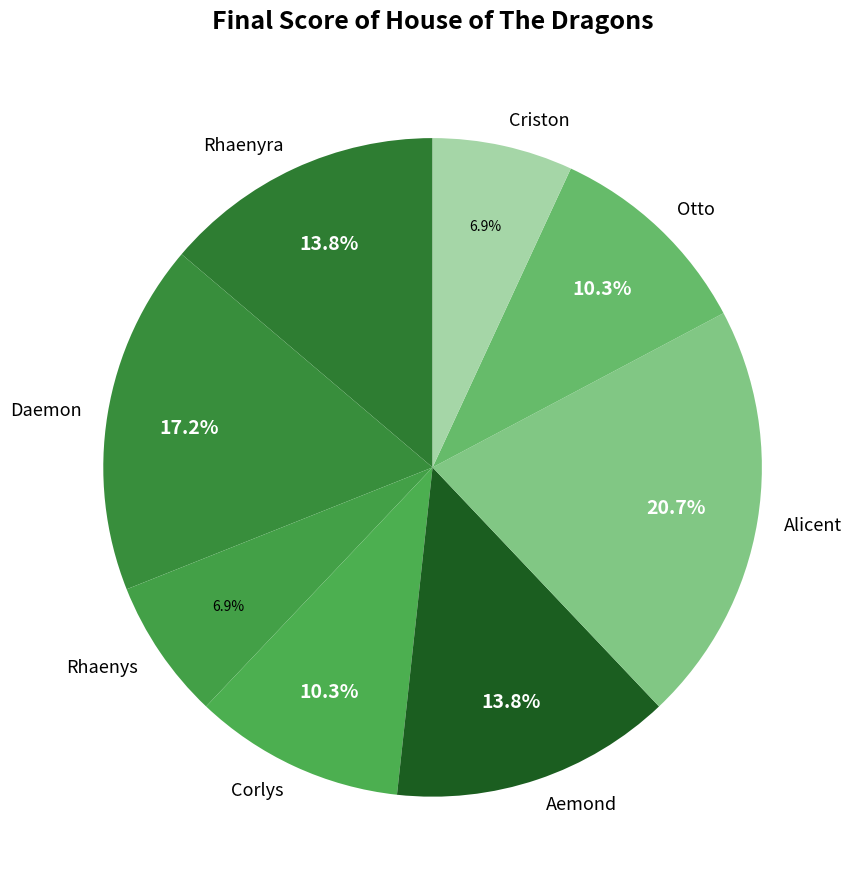

Is there a majority slice in this chart?

No